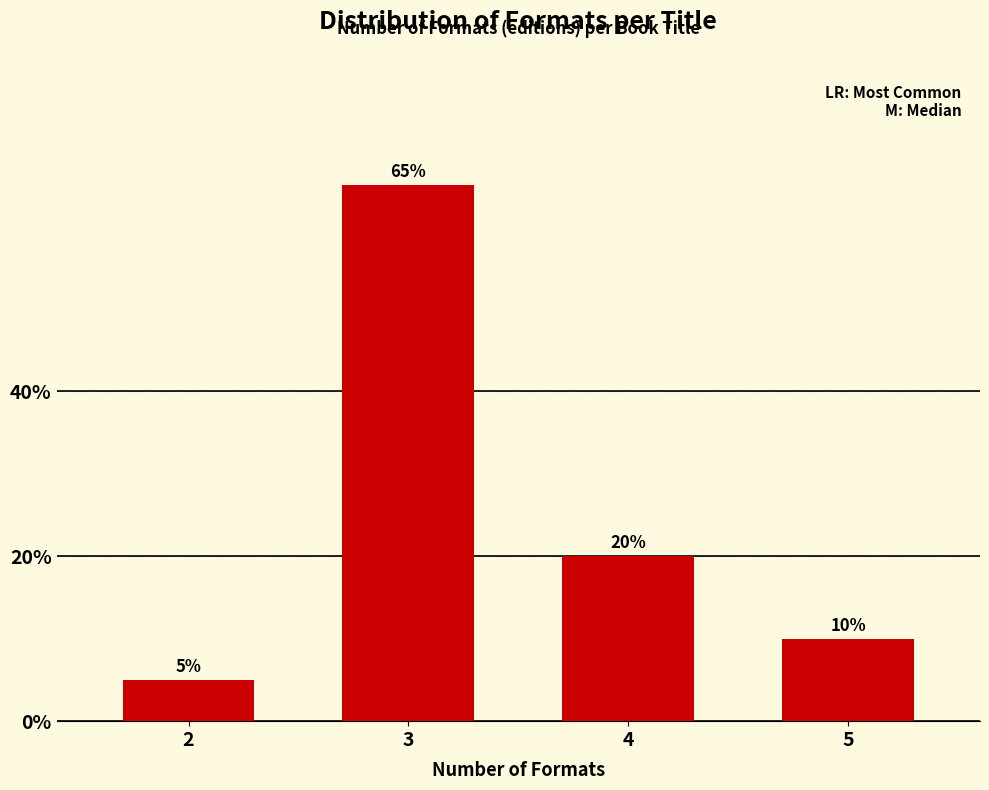

Reading left to right, what are all the values shown in this chart?

2=5	3=65	4=20	5=10